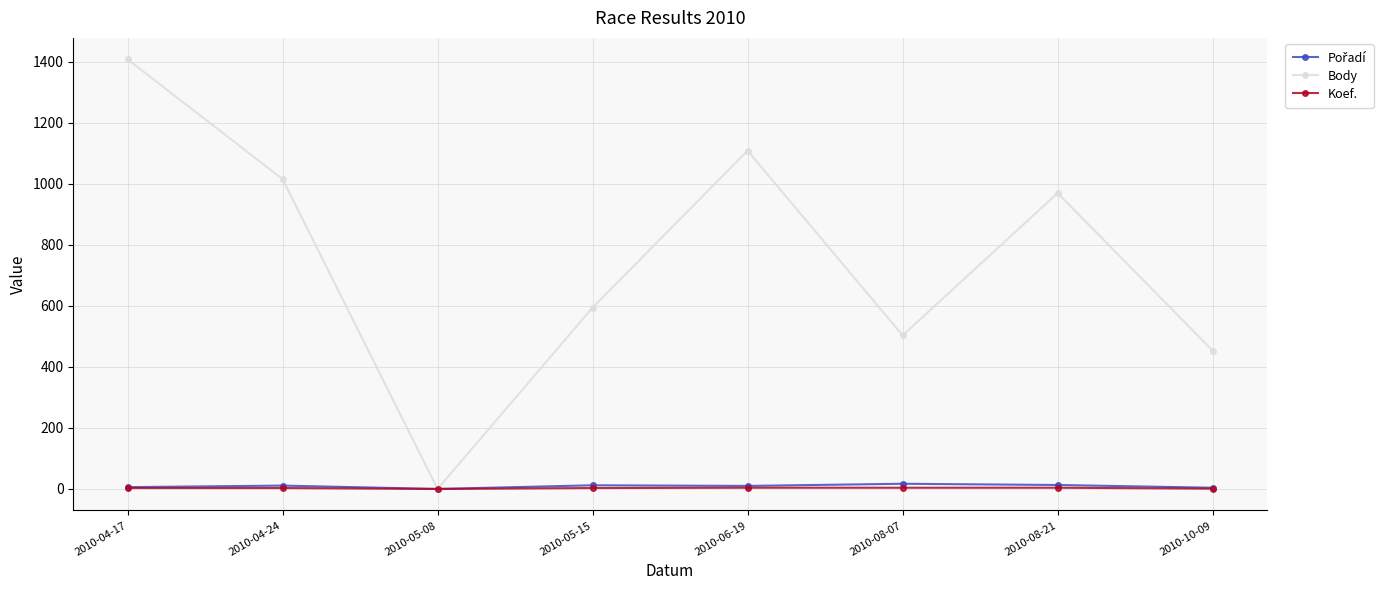

What is the label of the 1st point from the left?

2010-04-17